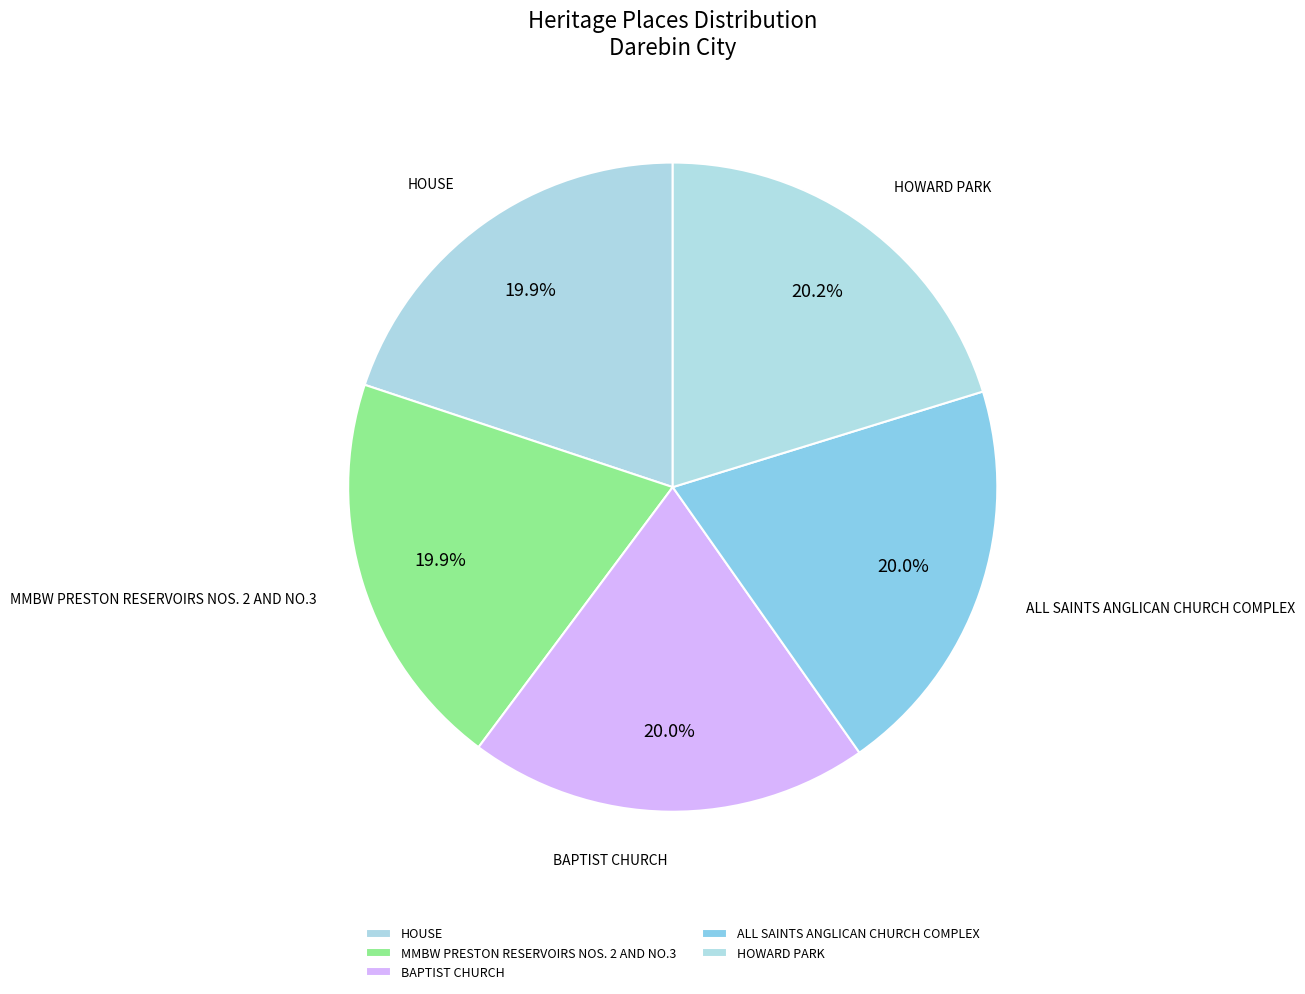

What percentage is the HOUSE slice, to the nearest percent?

20%